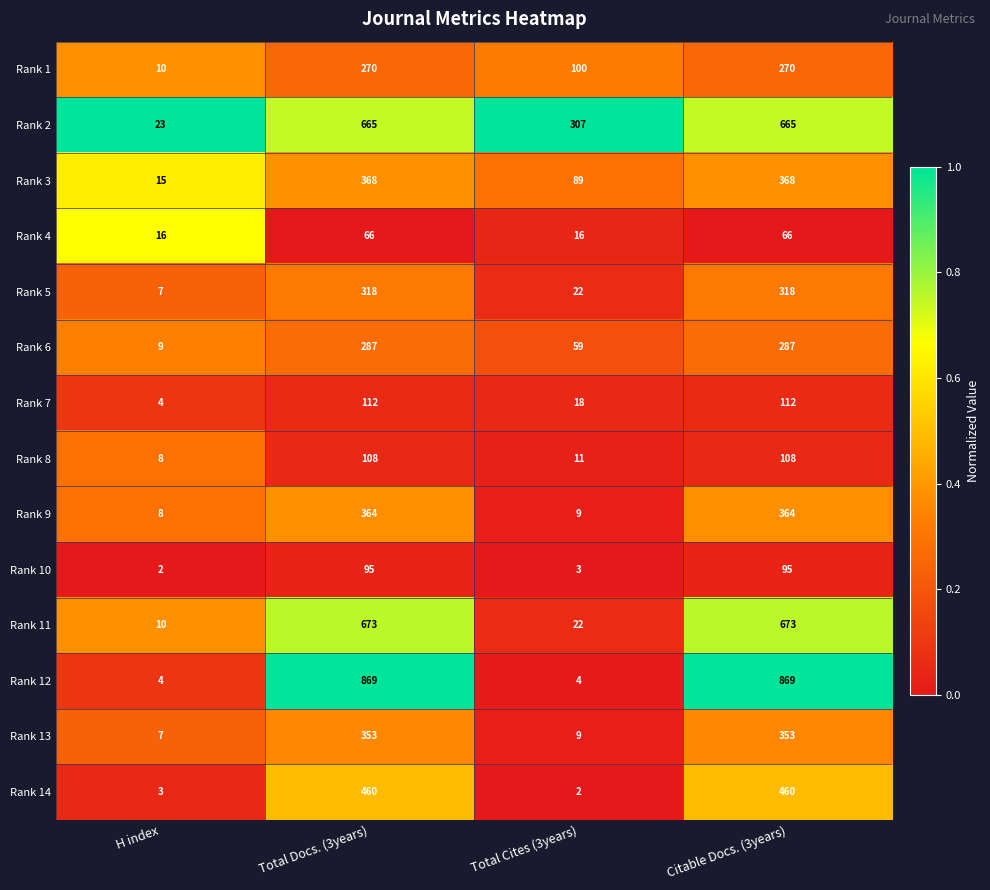

The value of Rank 14 at H index is 5. True or false?

False